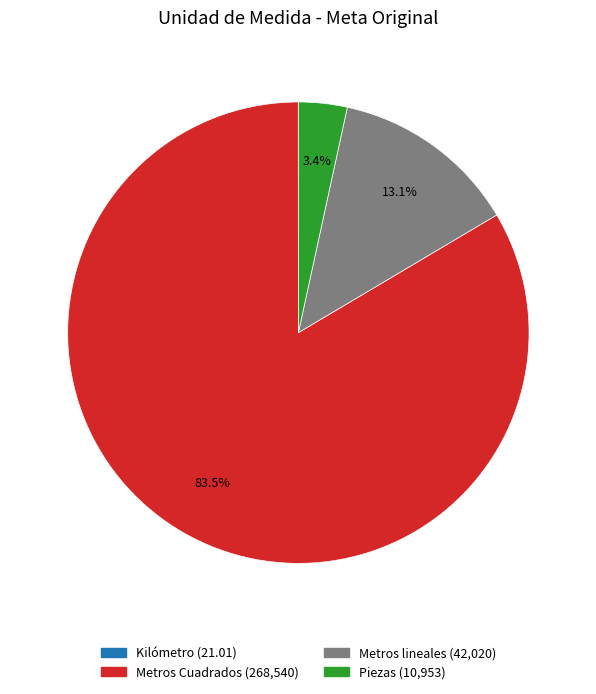

What percentage is the Metros lineales slice, to the nearest percent?

13%